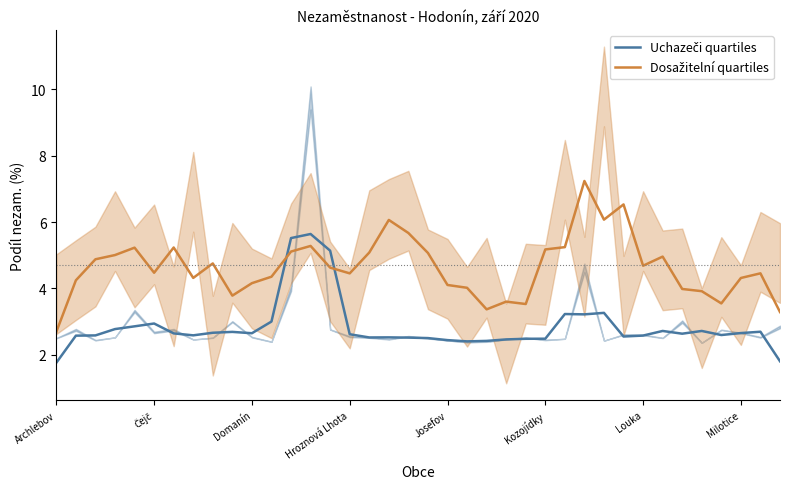

Which series has the largest total across all categories?

Dosažitelní quartiles